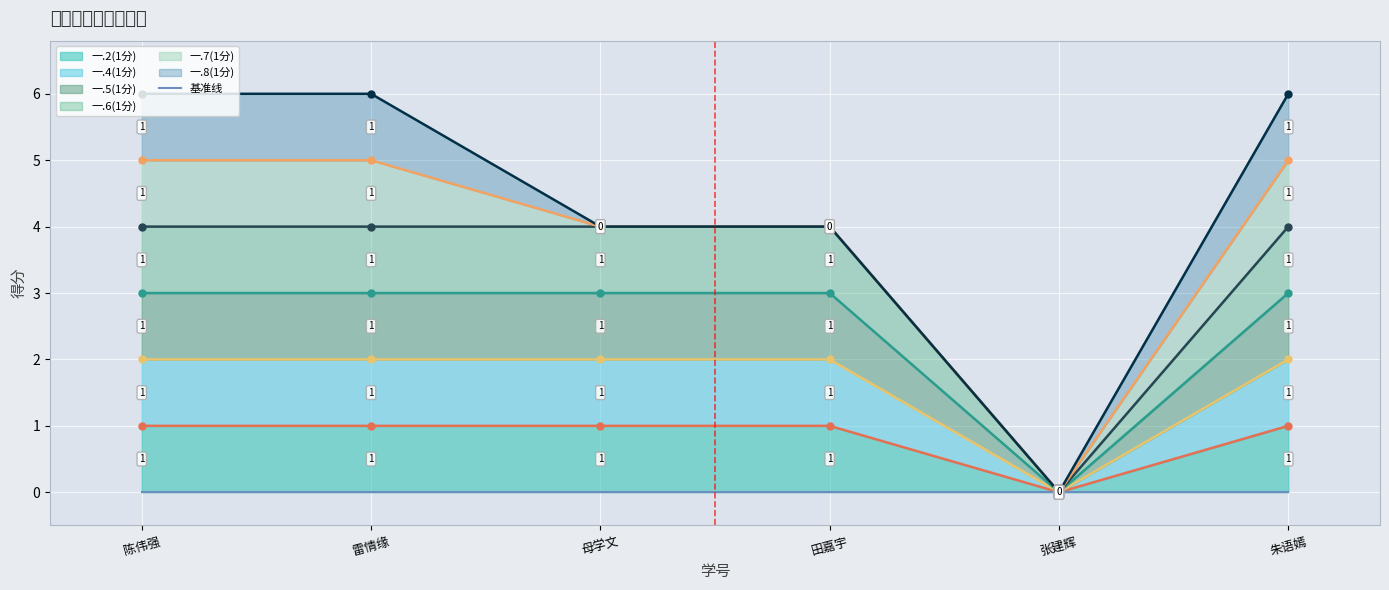

True or false: 一.2(1分) has a value of 1 at 雷情缘.

True